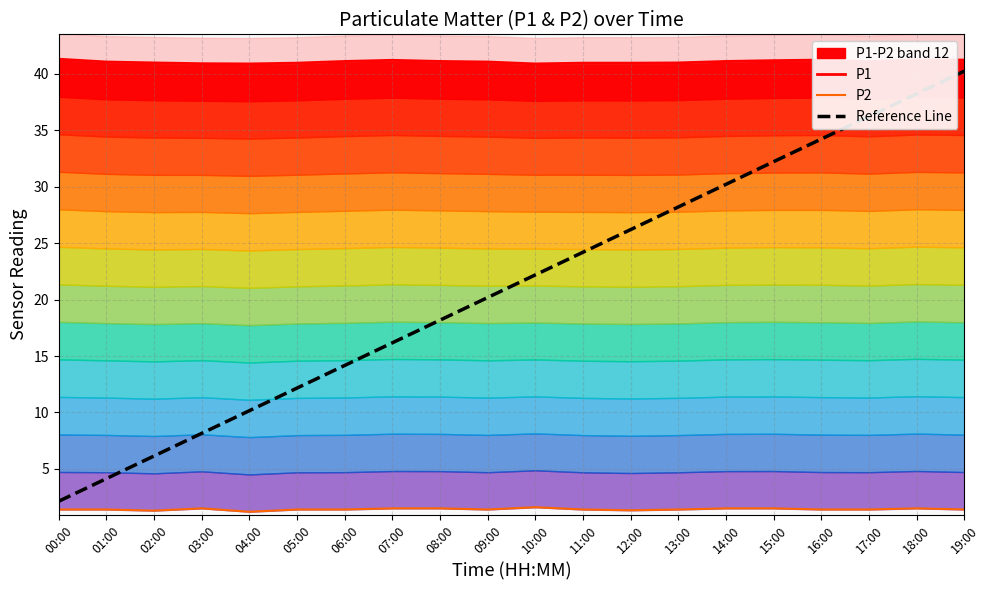

Rank the series by their average value, from lowest to highest.

P2, Reference Line, P1